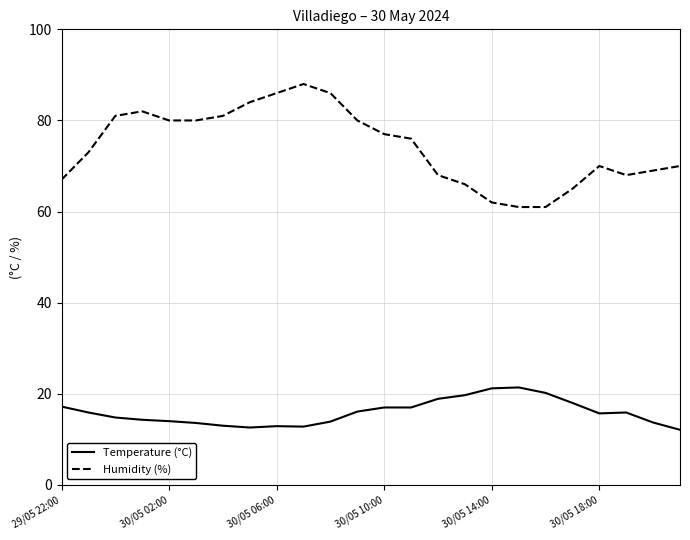

True or false: Humidity (%) and Temperature (°C) intersect in this chart.

False